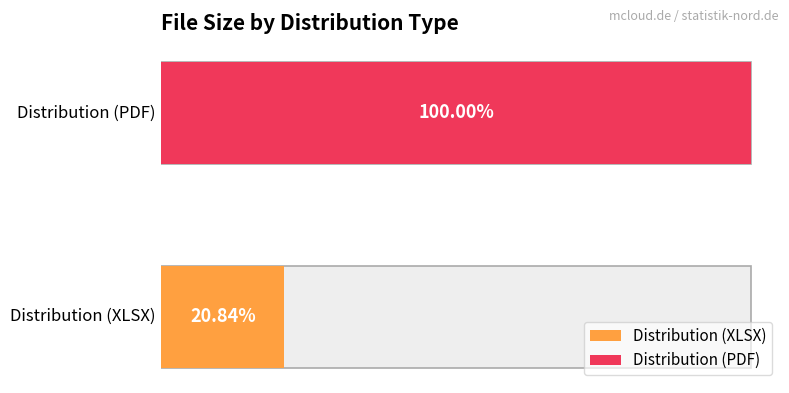

At which category does the chart reach its peak across all series?

Distribution (PDF)